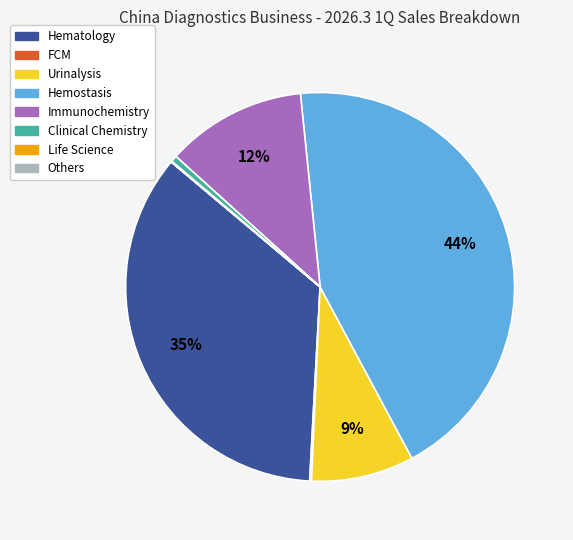

Is the sum of Hematology and Clinical Chemistry greater than half?

No